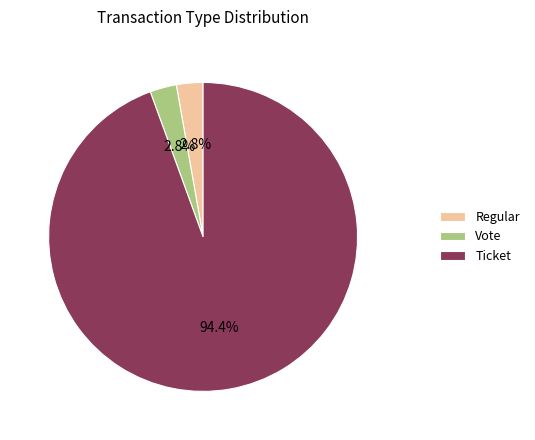

How many slices are in this pie chart?

3